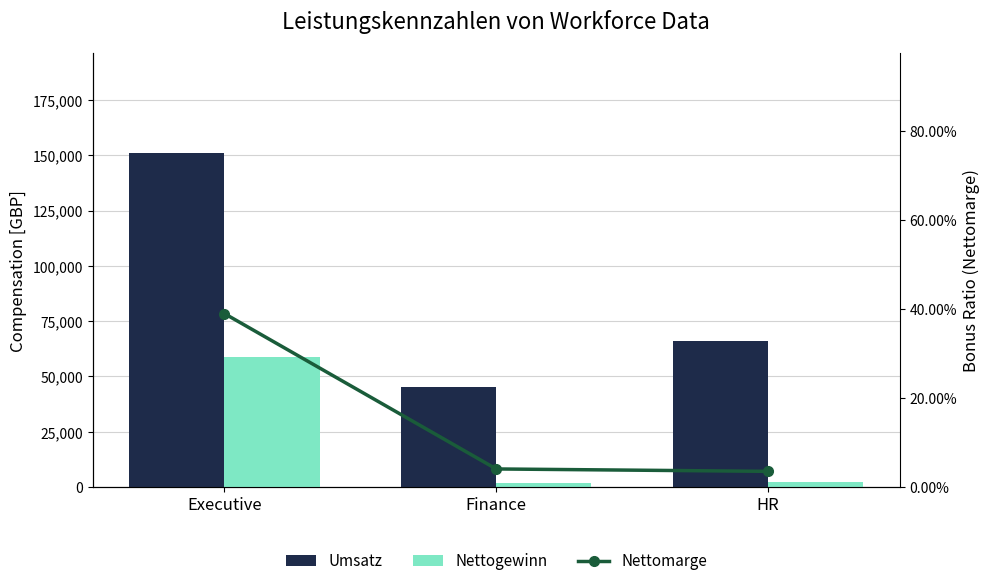

Reading left to right, what are all the values shown in this chart?

Umsatz: 150773.0	45231.0	66234.0
Nettogewinn: 58720.0	1842.0	2342.0
Nettomarge: 0.4	0.0	0.0